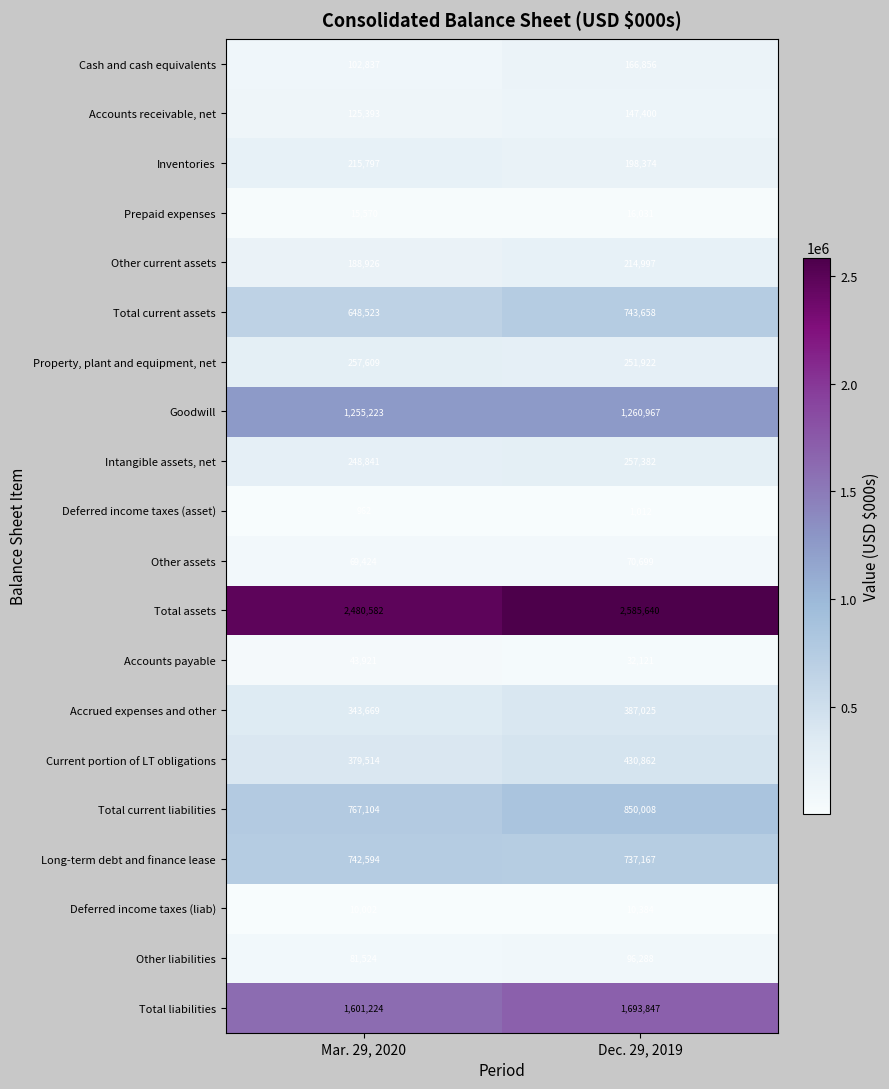

Which series has the largest total across all categories?

Total assets